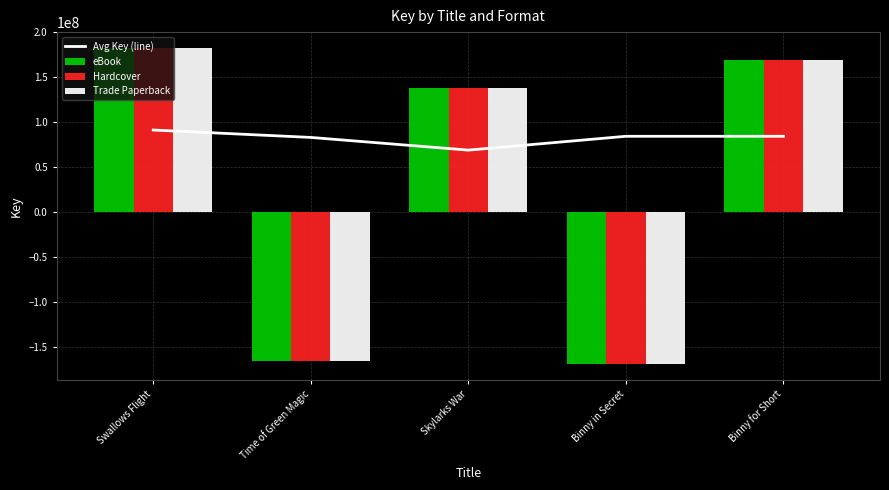

Reading left to right, list all the values displayed in this chart.

Avg Key (line): 91238392.0	82994959.5	68891788.0	84261903.5	84261121.5
eBook: 182476784.0	-165989919.0	137783576.0	-168523807.0	168522243.0
Hardcover: 182476784.0	-165989919.0	137783576.0	-168523807.0	168522243.0
Trade Paperback: 182476784.0	-165989919.0	137783576.0	-168523807.0	168522243.0